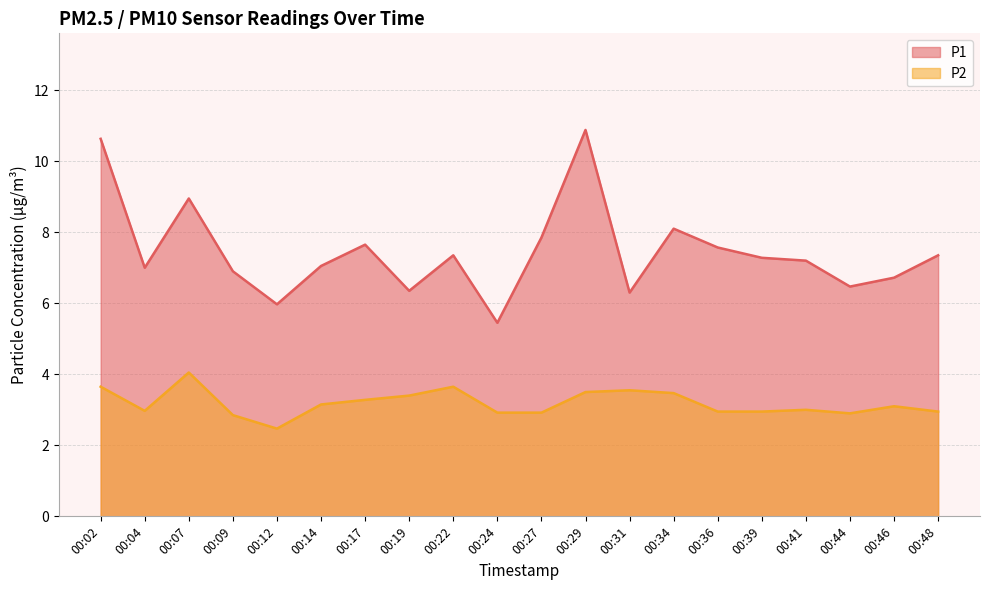

The value of P1 at 00:17 is 5.0. True or false?

False